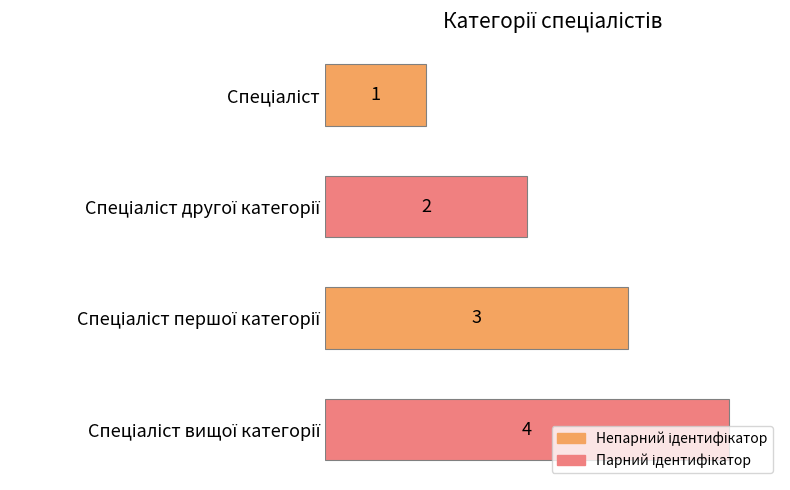

Count the values in the range 2 to 4.

3